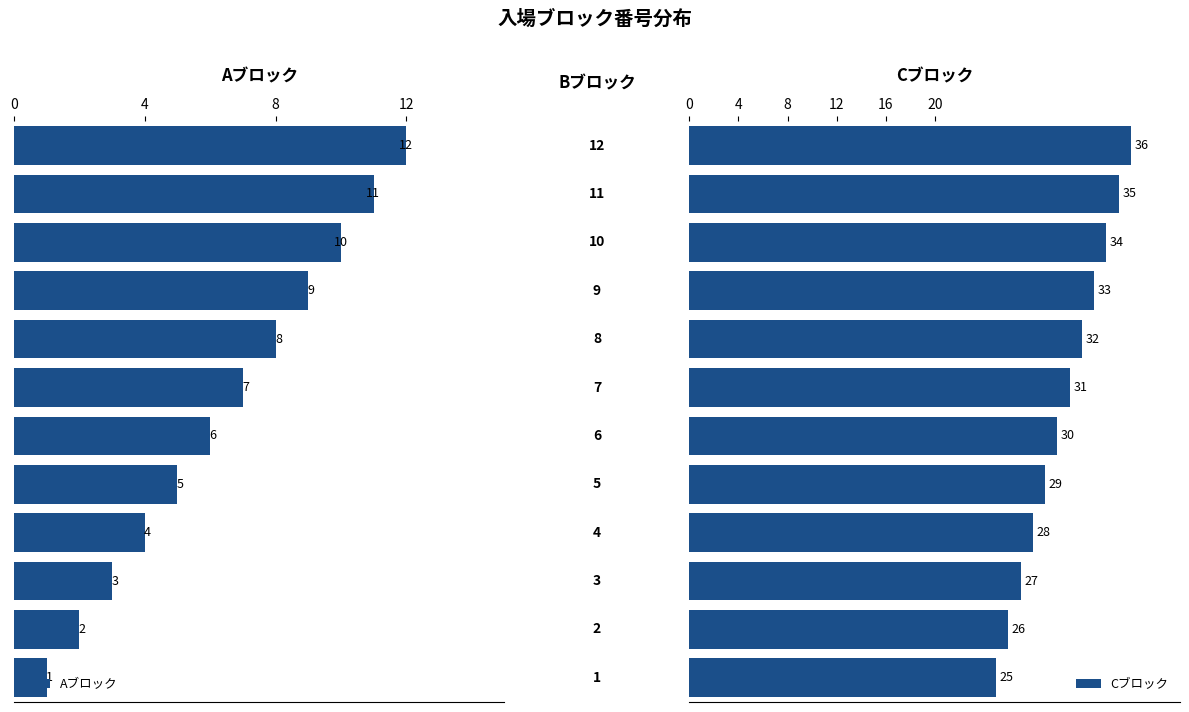

Are the bars grouped side by side (vs. stacked)?

Yes